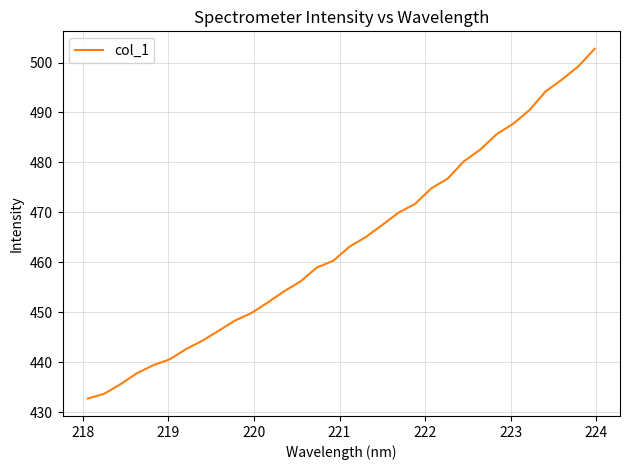

What is the difference between the maximum and minimum values?

70.0